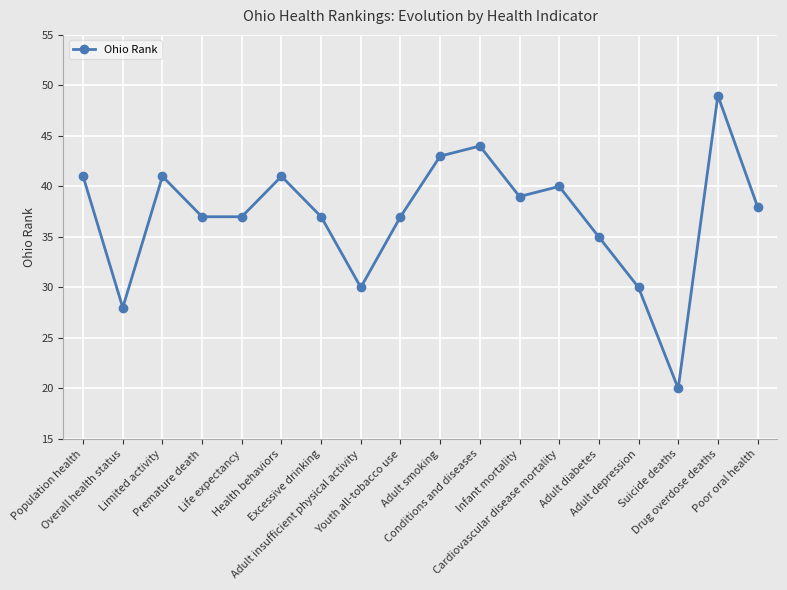

How many series are shown in this chart?

1